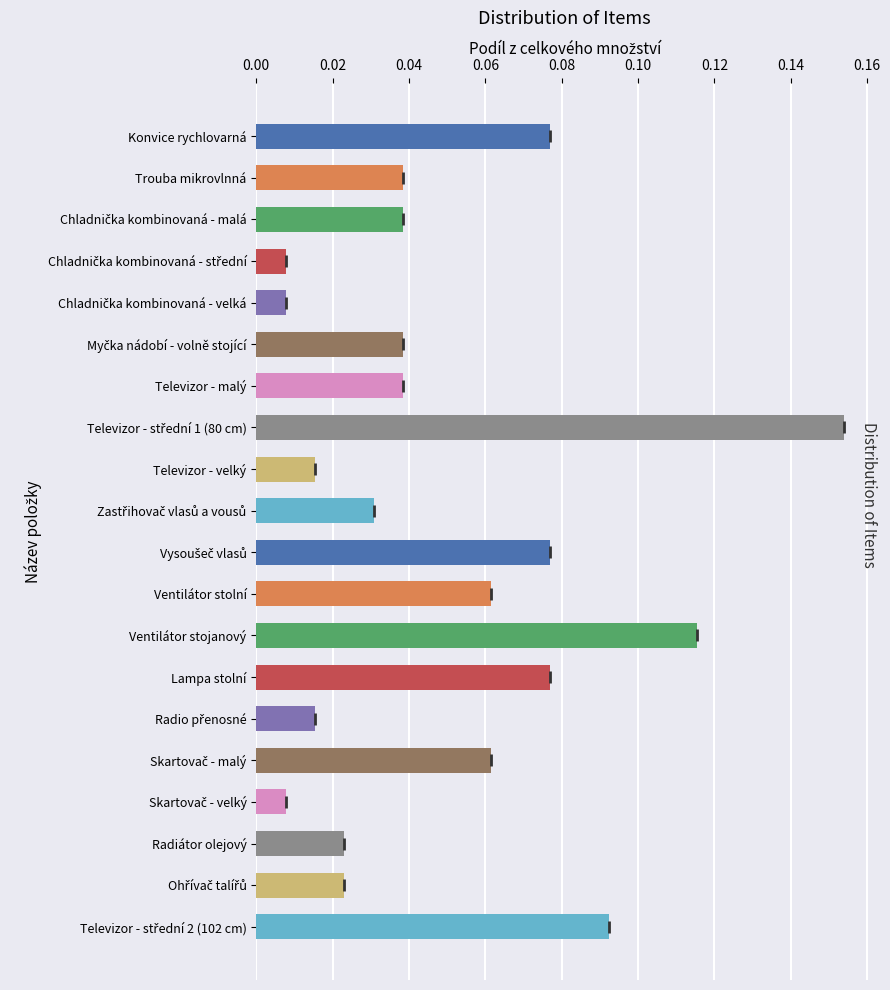

Does the chart contain stacked bars?

No